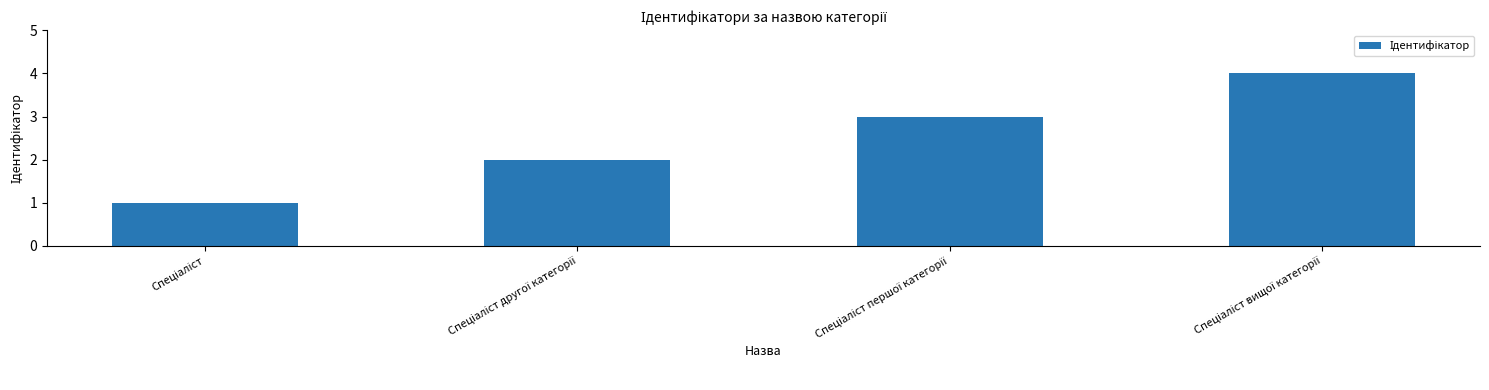

What is the maximum value shown in the chart?

4